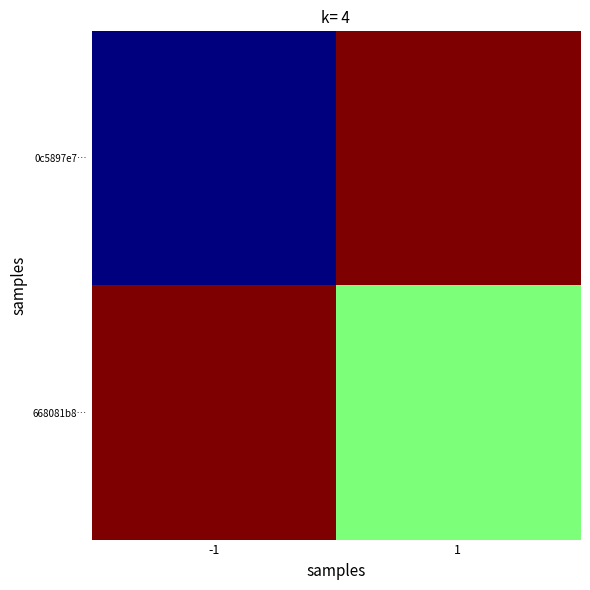

Which category has the lowest value across all series?

-1